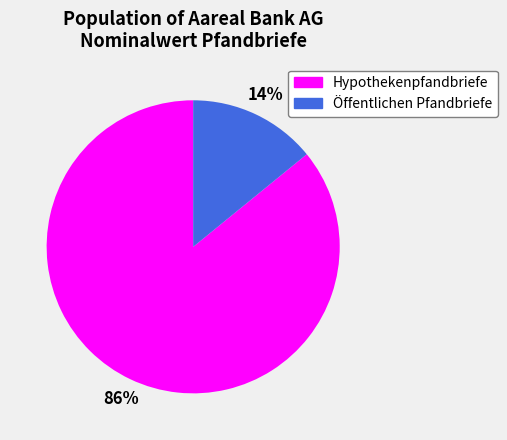

Combined, do Hypothekenpfandbriefe and Öffentlichen Pfandbriefe account for over 50%?

Yes